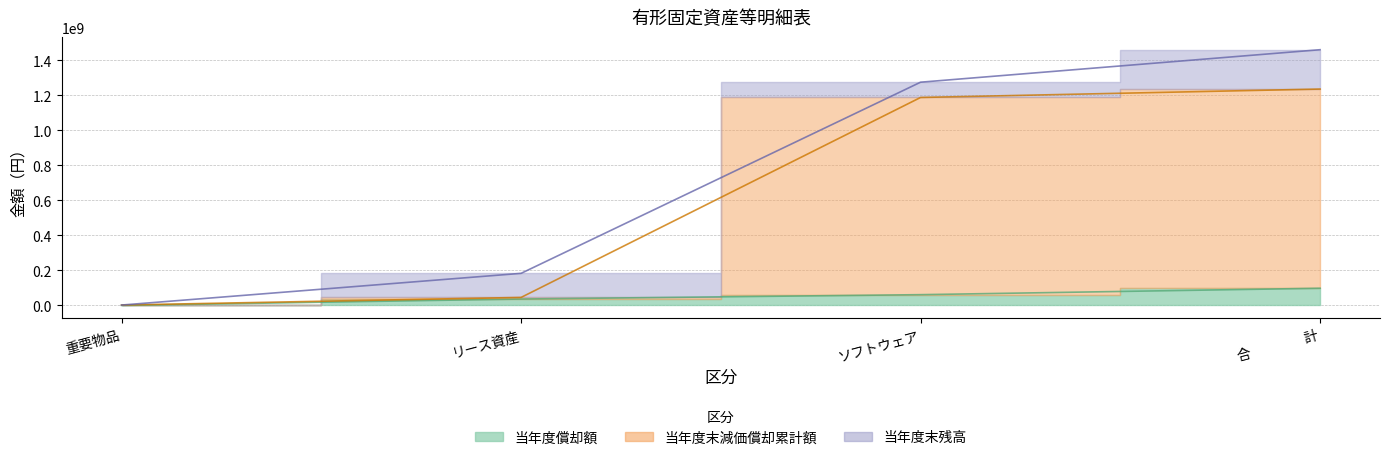

At which category is the sum across all series the highest?

合　　　　計